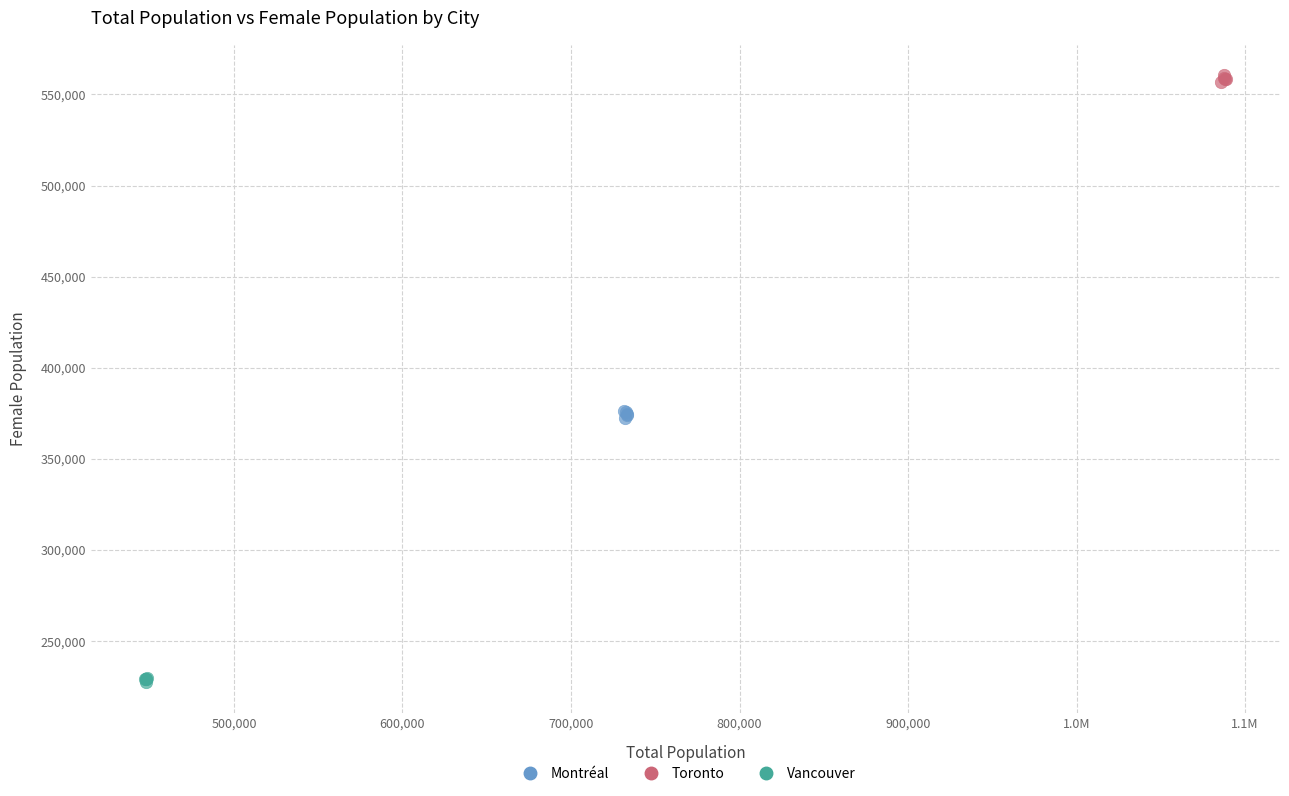

Which series reaches the maximum Y coordinate?

Toronto